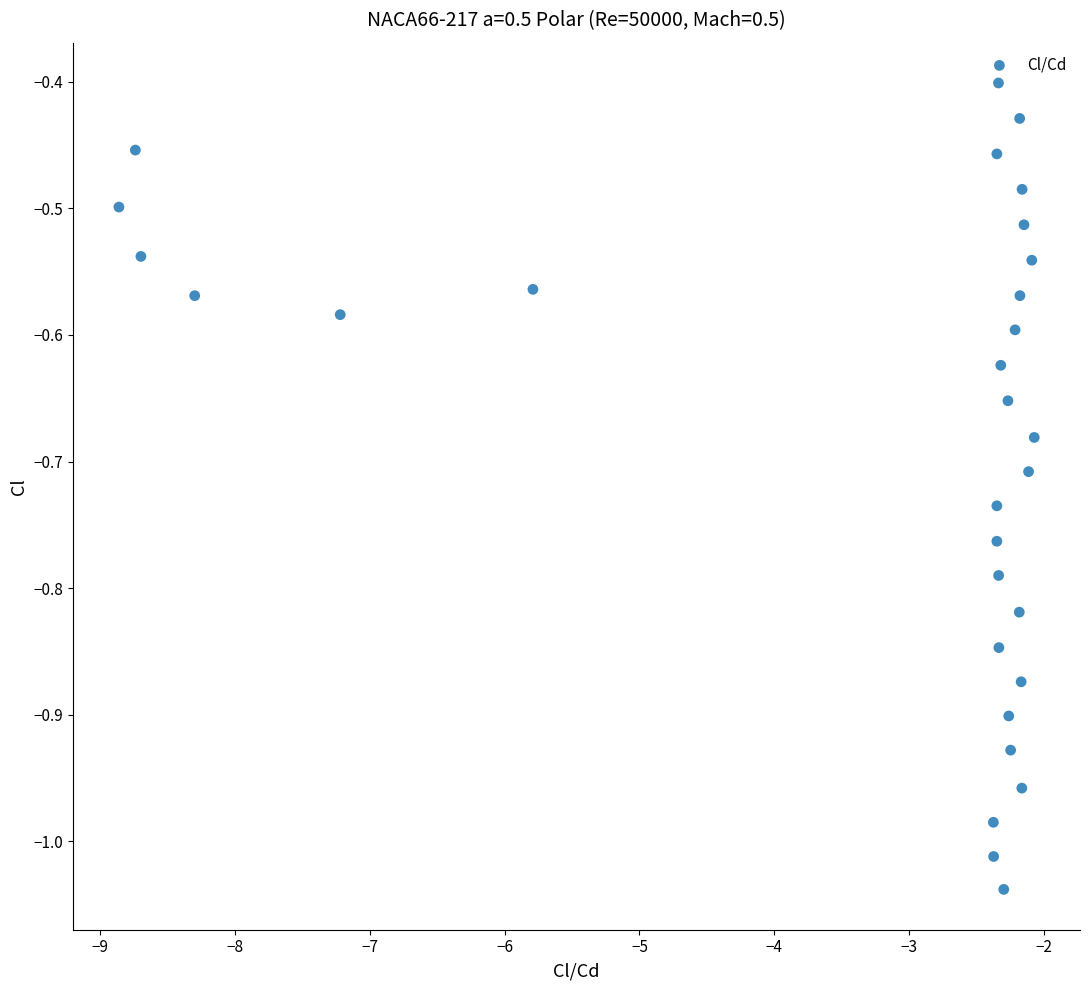

What is the range of X values (max minus min)?

6.8